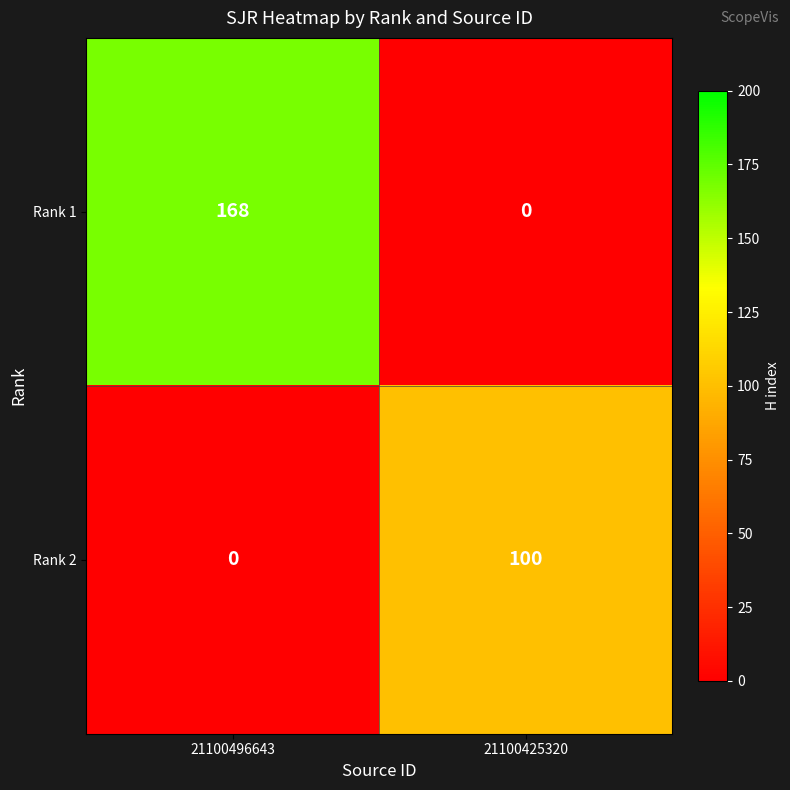

How many series are shown in this chart?

2